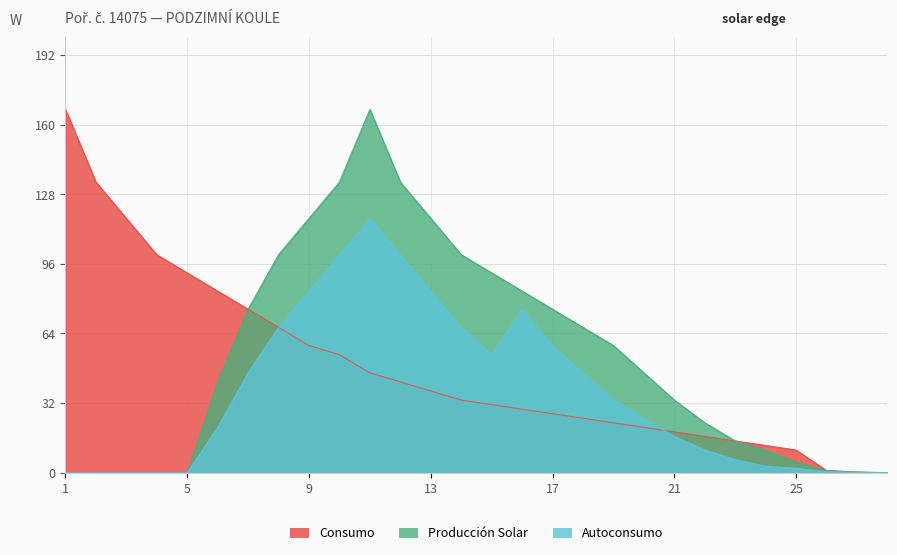

Which series has the largest total across all categories?

Producción Solar